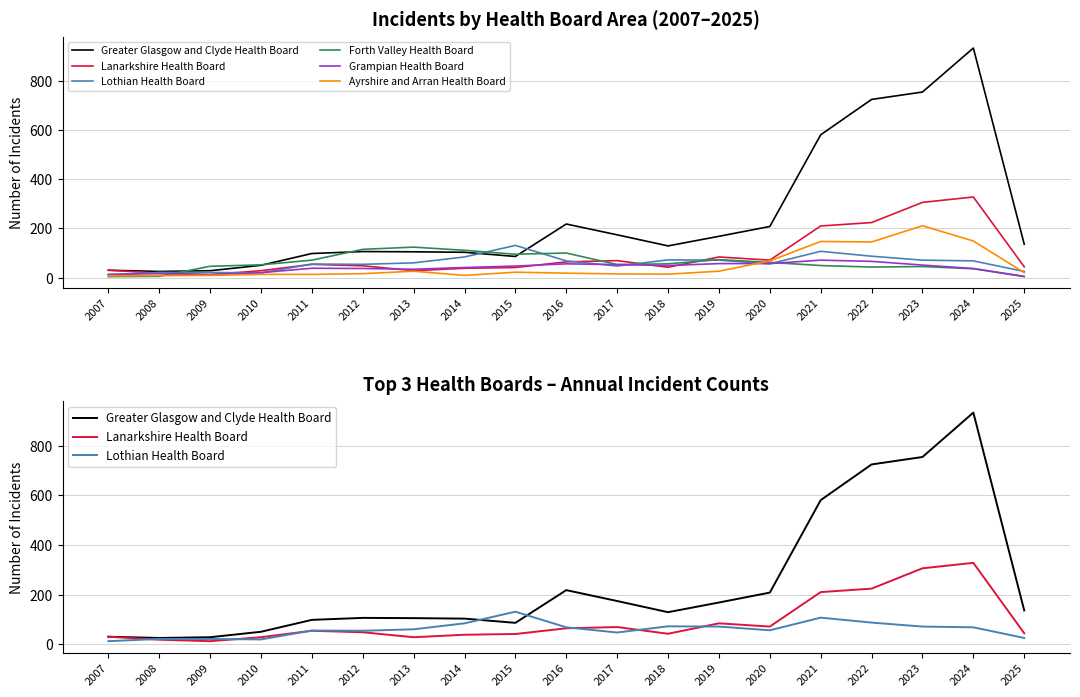

In Grampian Health Board, how many points are lower than both neighbors (excluding endpoints)?

3